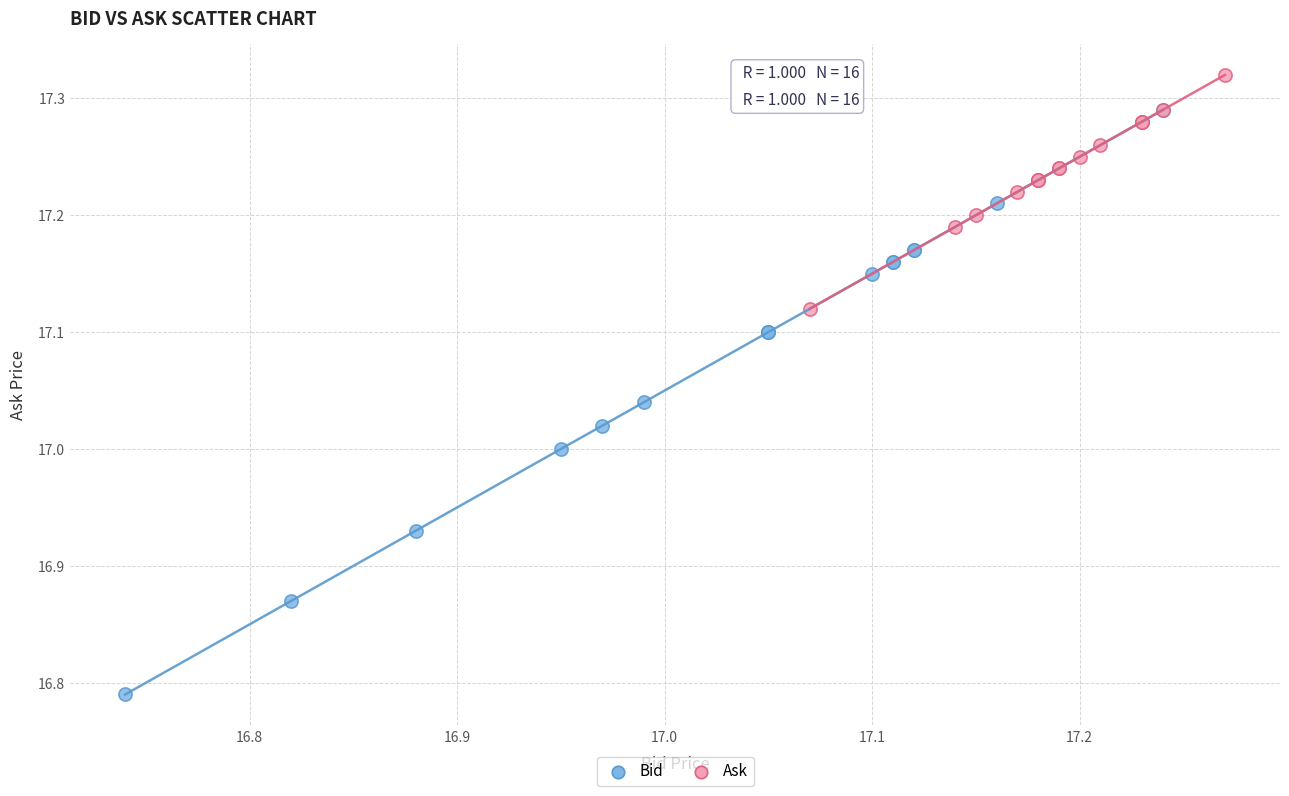

Which series contains the lowest Y value?

Bid